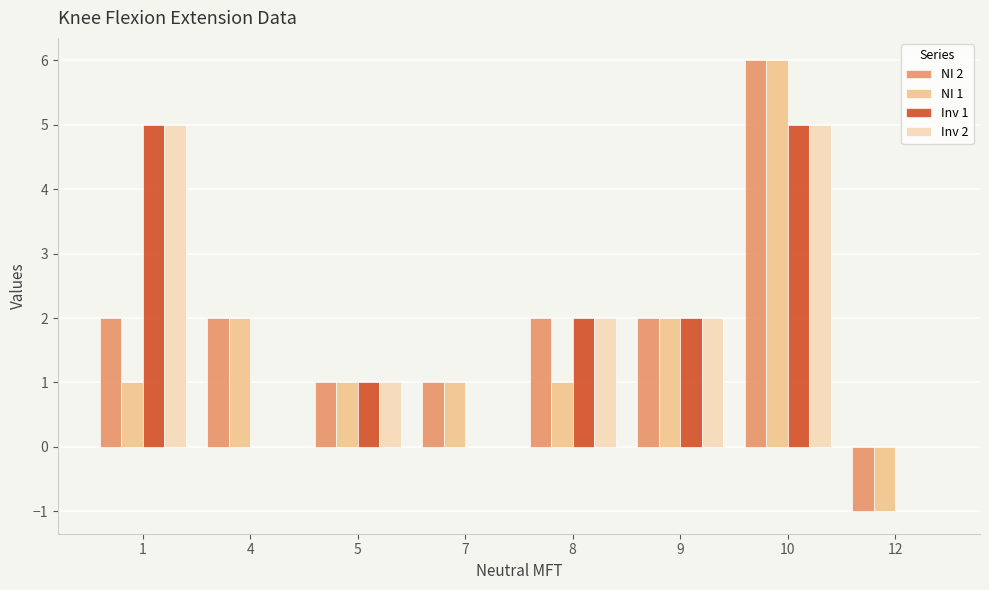

Reading left to right, extract all data points from this chart.

NI 2: 1=2	4=2	5=1	7=1	8=2	9=2	10=6	12=-1
NI 1: 1=1	4=2	5=1	7=1	8=1	9=2	10=6	12=-1
Inv 1: 1=5	4=0	5=1	7=0	8=2	9=2	10=5	12=0
Inv 2: 1=5	4=0	5=1	7=0	8=2	9=2	10=5	12=0